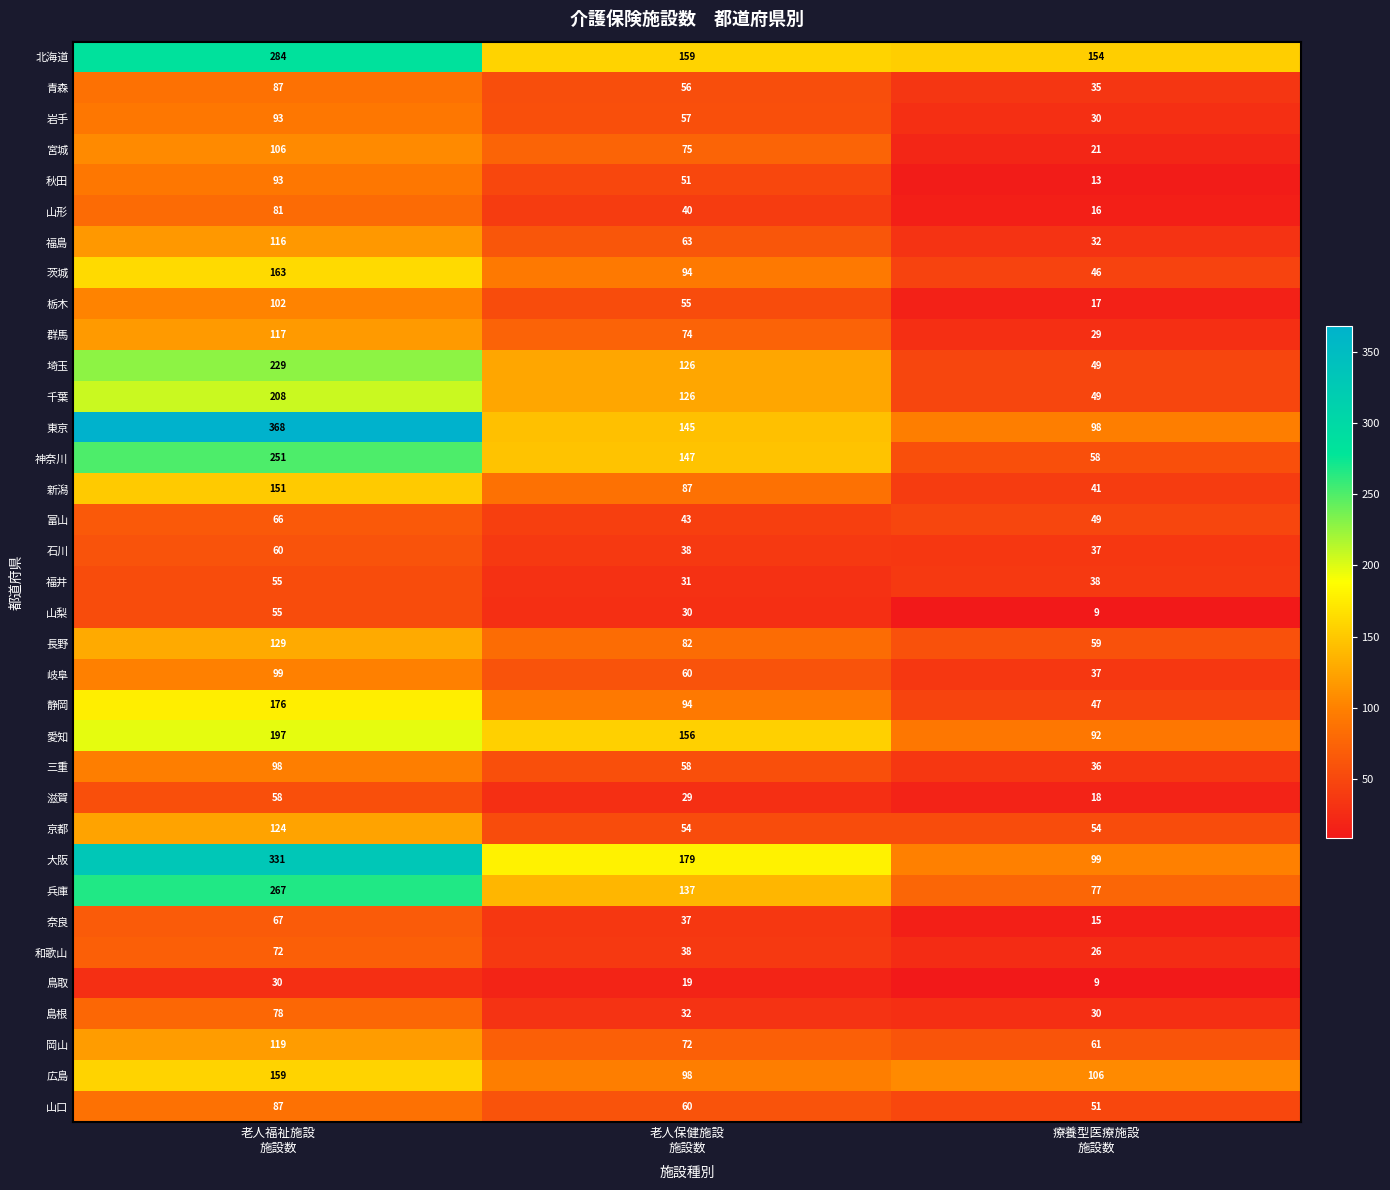

What is the smallest value displayed?

9